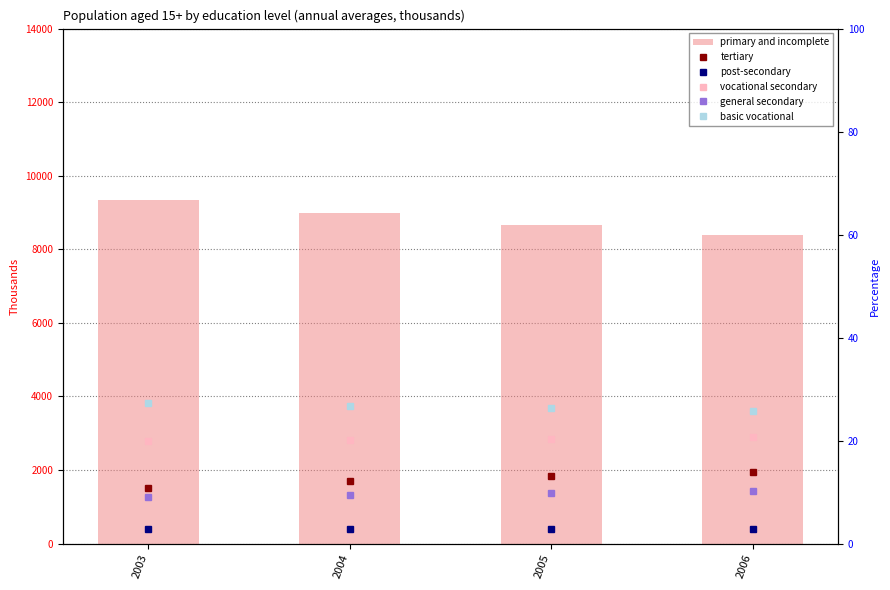

At which label is vocational secondary closest to 20?

2004